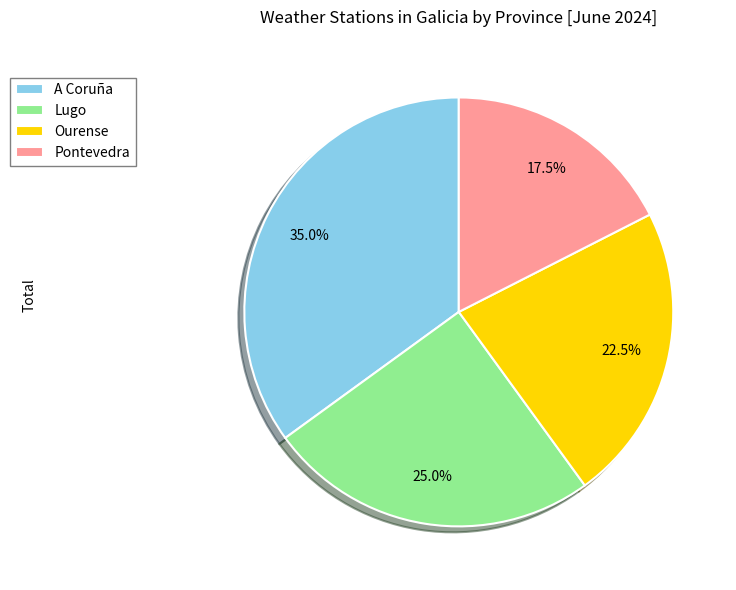

How many slices are in this pie chart?

4